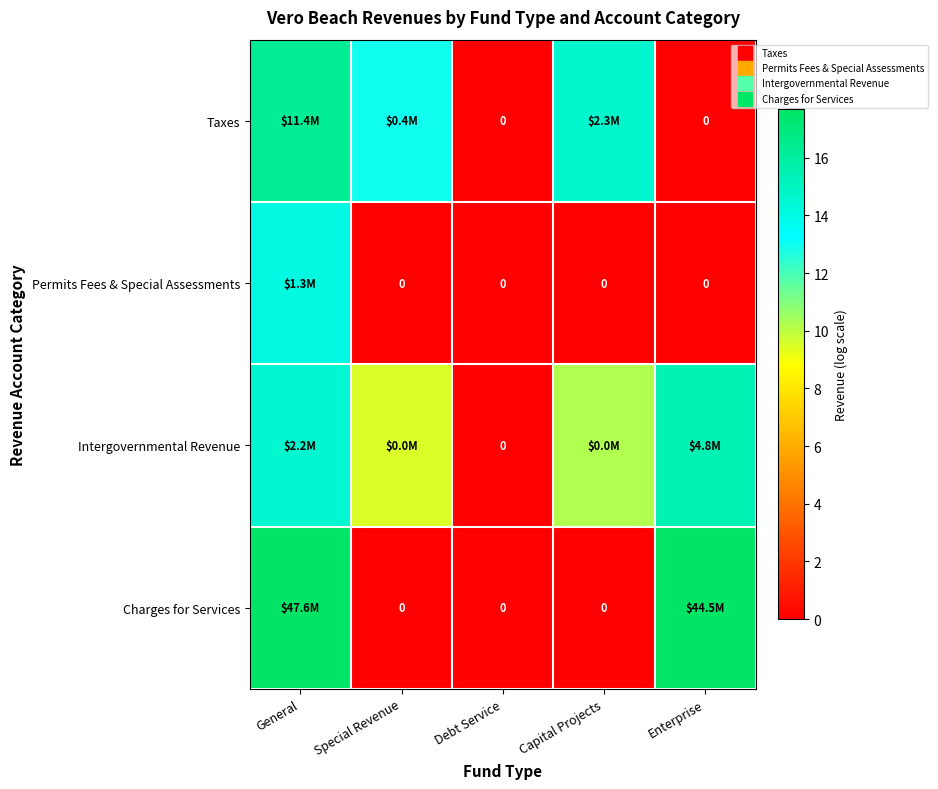

How many categories are shown in the chart?

5